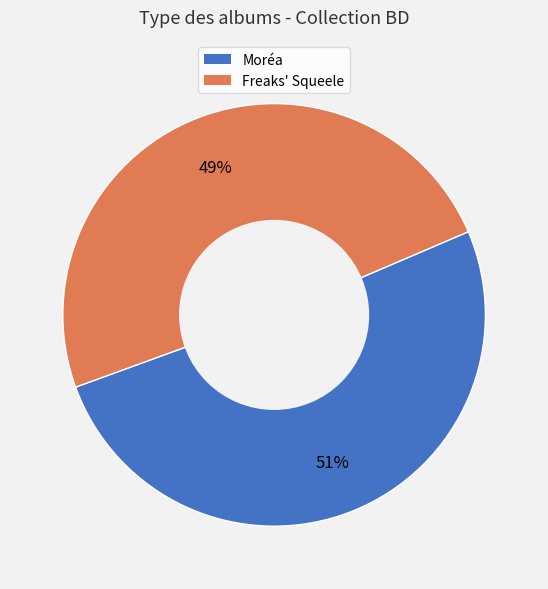

True or false: Moréa accounts for 39% of the total.

False